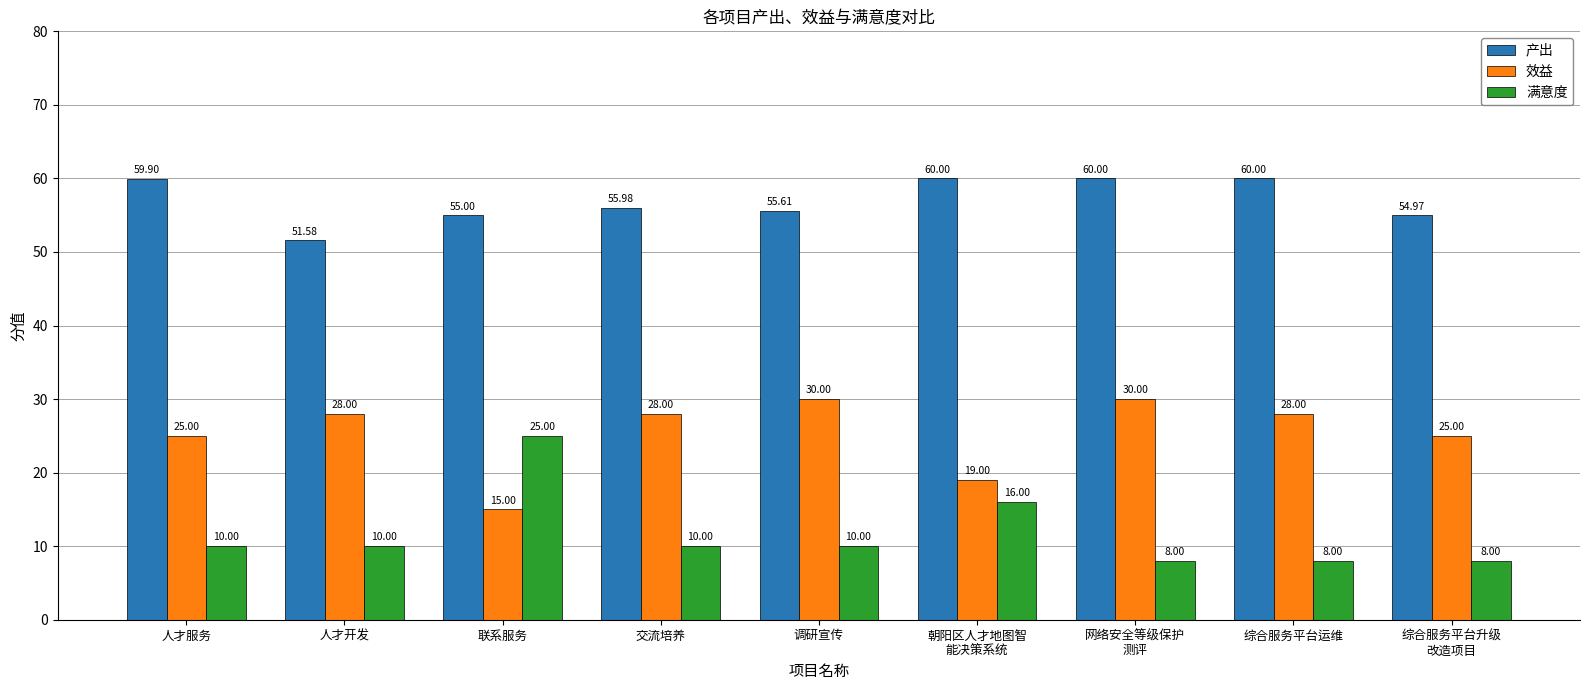

What is the label of the 9th bar from the left?

综合服务平台升级
改造项目